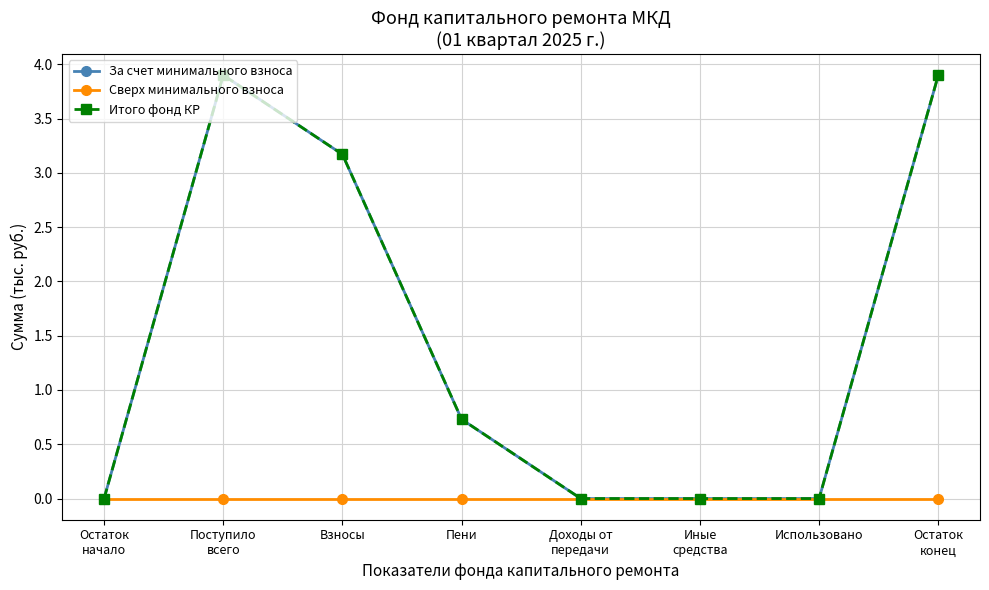

Which series has the largest range (max minus min)?

За счет минимального взноса